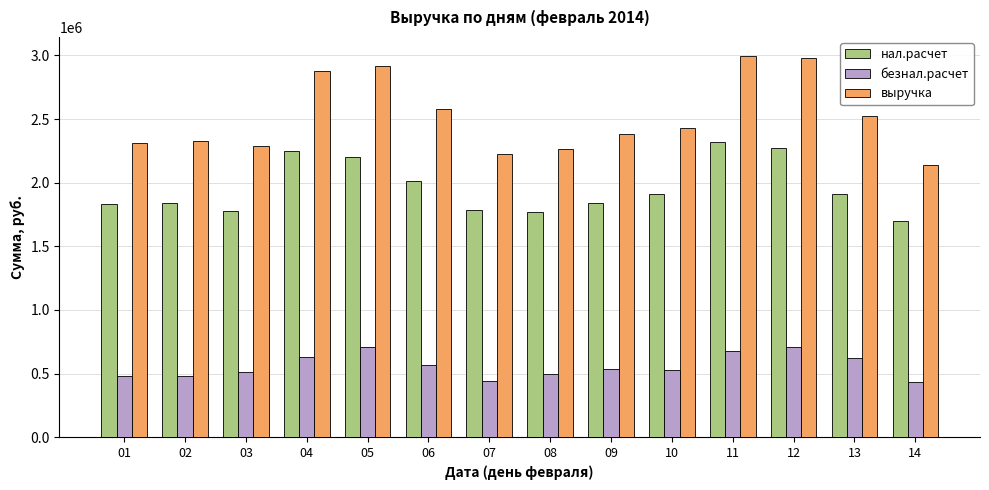

At 08, list the series in order from smallest to largest.

безнал.расчет, нал.расчет, выручка